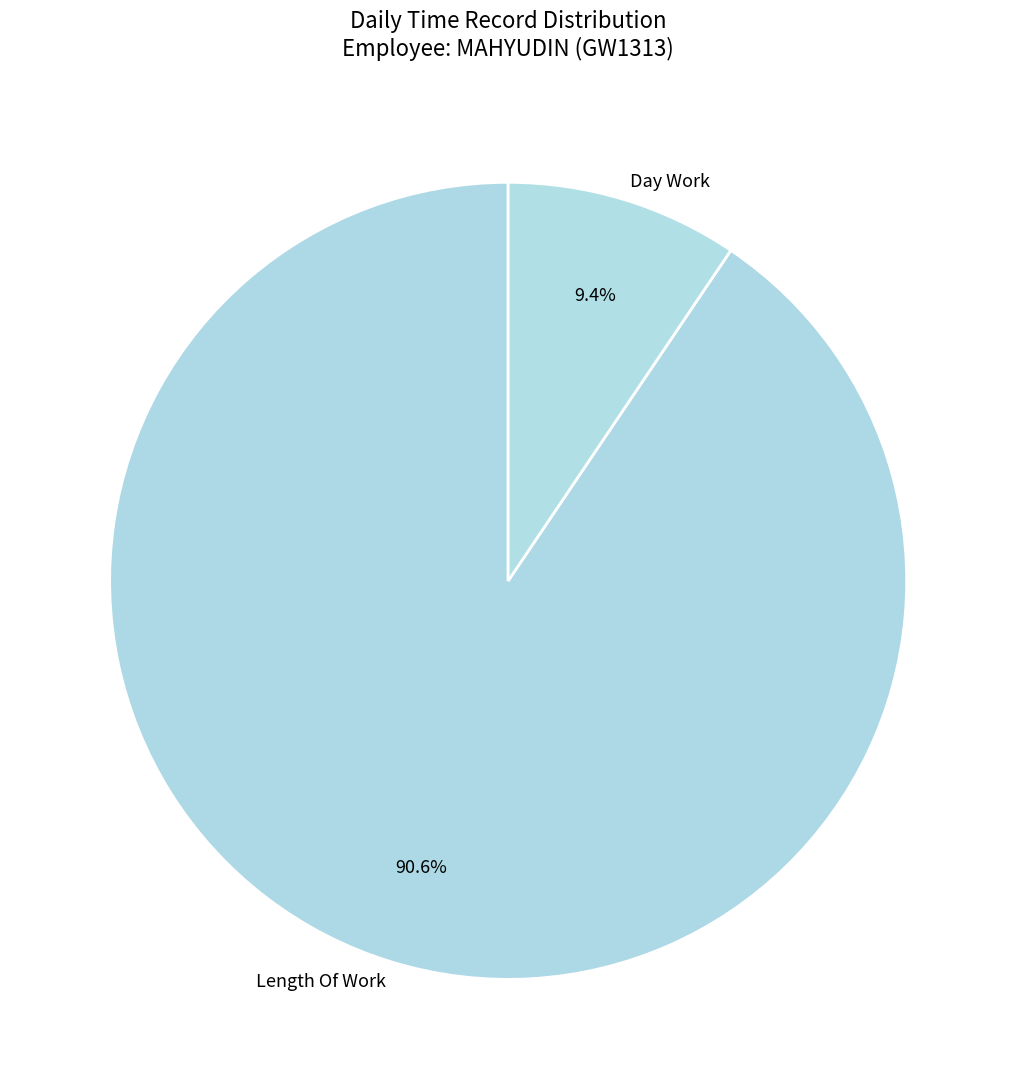

How many segments does this pie chart have?

2